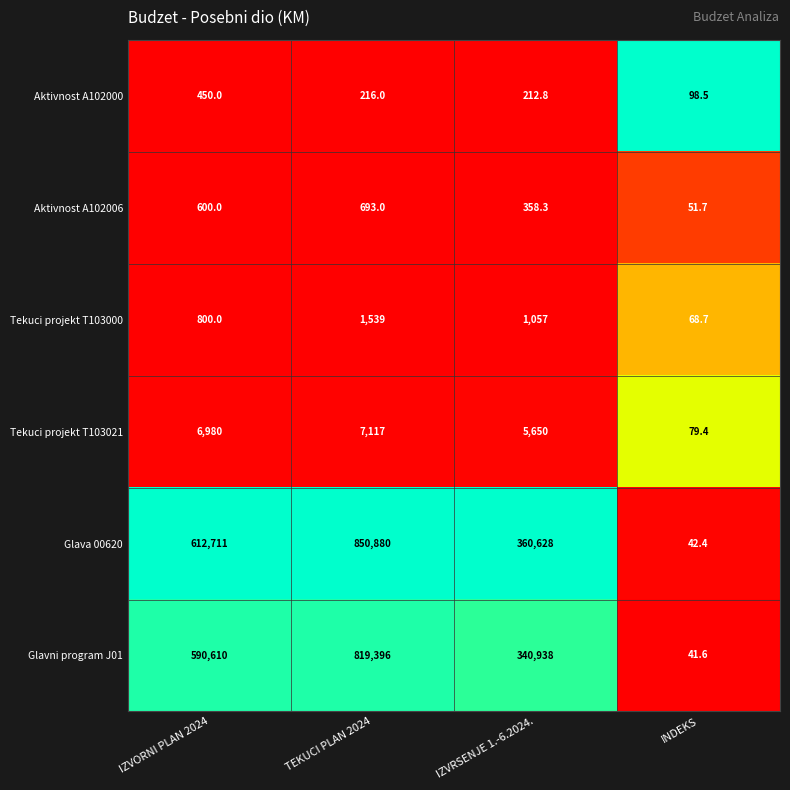

Reading left to right, transcribe all the data shown in this chart.

Aktivnost A102000: IZVORNI PLAN 2024=450.0	TEKUCI PLAN 2024=216.0	IZVRSENJE 1.-6.2024.=212.8	INDEKS=98.5
Aktivnost A102006: IZVORNI PLAN 2024=600.0	TEKUCI PLAN 2024=693.0	IZVRSENJE 1.-6.2024.=358.3	INDEKS=51.7
Tekuci projekt T103000: IZVORNI PLAN 2024=800.0	TEKUCI PLAN 2024=1539.0	IZVRSENJE 1.-6.2024.=1057.0	INDEKS=68.7
Tekuci projekt T103021: IZVORNI PLAN 2024=6980.0	TEKUCI PLAN 2024=7117.0	IZVRSENJE 1.-6.2024.=5650.0	INDEKS=79.4
Glava 00620: IZVORNI PLAN 2024=612711.0	TEKUCI PLAN 2024=850880.0	IZVRSENJE 1.-6.2024.=360628.0	INDEKS=42.4
Glavni program J01: IZVORNI PLAN 2024=590610.0	TEKUCI PLAN 2024=819396.0	IZVRSENJE 1.-6.2024.=340938.0	INDEKS=41.6